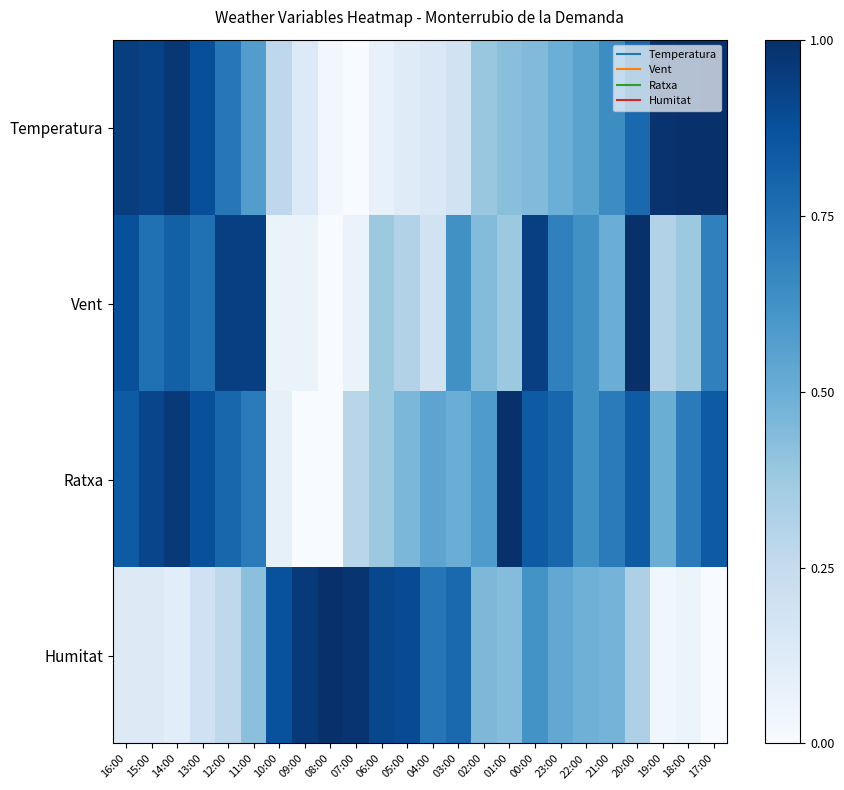

Reading left to right, extract all data points from this chart.

Temperatura: 16:00=0.9	15:00=0.9	14:00=1.0	13:00=0.9	12:00=0.7	11:00=0.6	10:00=0.3	09:00=0.1	08:00=0.0	07:00=0.0	06:00=0.1	05:00=0.1	04:00=0.1	03:00=0.2	02:00=0.4	01:00=0.4	00:00=0.4	23:00=0.5	22:00=0.5	21:00=0.6	20:00=0.8	19:00=1.0	18:00=1.0	17:00=1.0
Vent: 16:00=0.9	15:00=0.8	14:00=0.8	13:00=0.8	12:00=0.9	11:00=0.9	10:00=0.1	09:00=0.1	08:00=0.0	07:00=0.1	06:00=0.4	05:00=0.3	04:00=0.2	03:00=0.6	02:00=0.4	01:00=0.4	00:00=0.9	23:00=0.7	22:00=0.6	21:00=0.5	20:00=1.0	19:00=0.3	18:00=0.4	17:00=0.7
Ratxa: 16:00=0.8	15:00=0.9	14:00=1.0	13:00=0.9	12:00=0.8	11:00=0.7	10:00=0.1	09:00=0.0	08:00=0.0	07:00=0.3	06:00=0.4	05:00=0.5	04:00=0.5	03:00=0.5	02:00=0.6	01:00=1.0	00:00=0.8	23:00=0.8	22:00=0.6	21:00=0.7	20:00=0.8	19:00=0.5	18:00=0.7	17:00=0.8
Humitat: 16:00=0.1	15:00=0.1	14:00=0.1	13:00=0.2	12:00=0.3	11:00=0.4	10:00=0.9	09:00=1.0	08:00=1.0	07:00=1.0	06:00=0.9	05:00=0.9	04:00=0.7	03:00=0.8	02:00=0.5	01:00=0.4	00:00=0.6	23:00=0.5	22:00=0.5	21:00=0.5	20:00=0.3	19:00=0.0	18:00=0.1	17:00=0.0